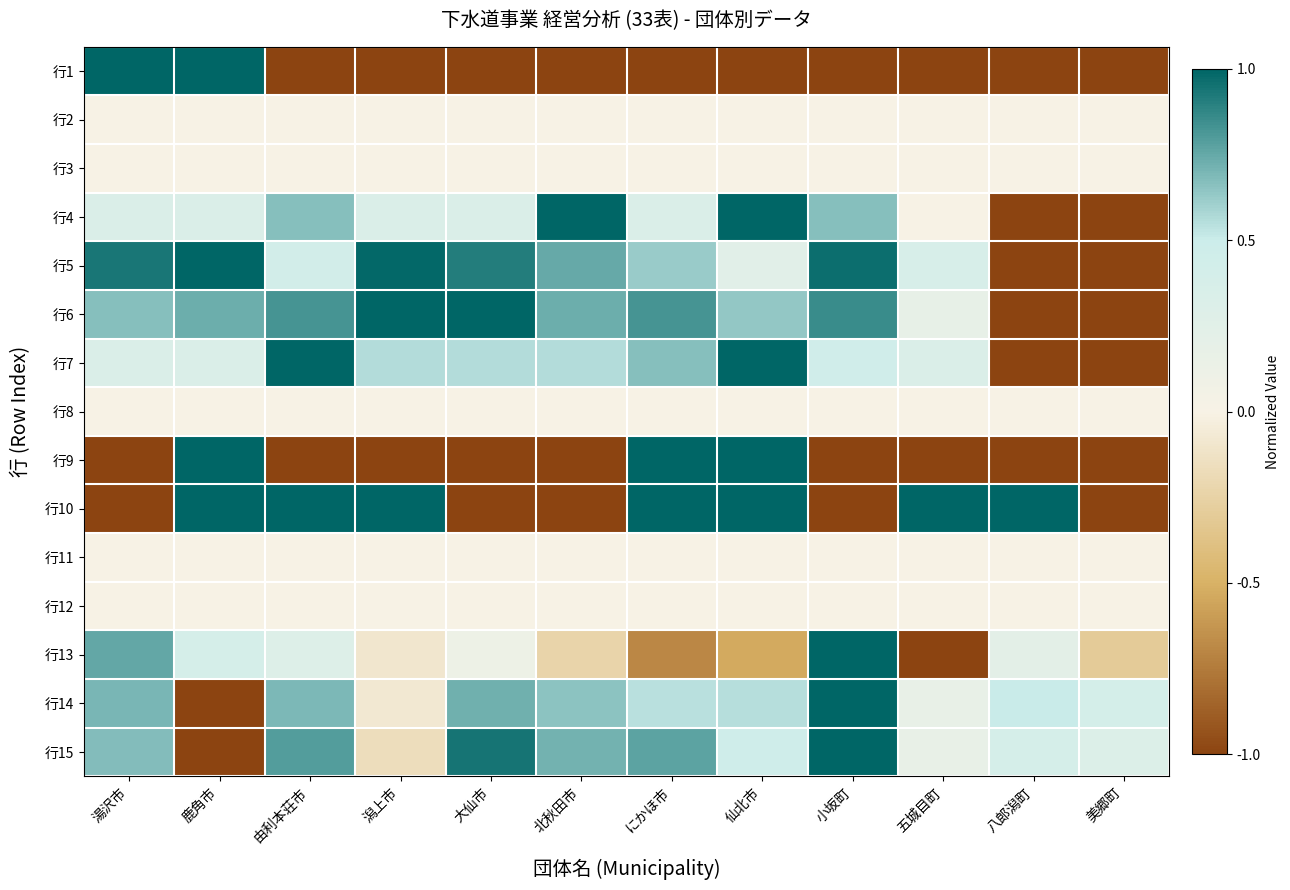

How many categories are shown in the chart?

12